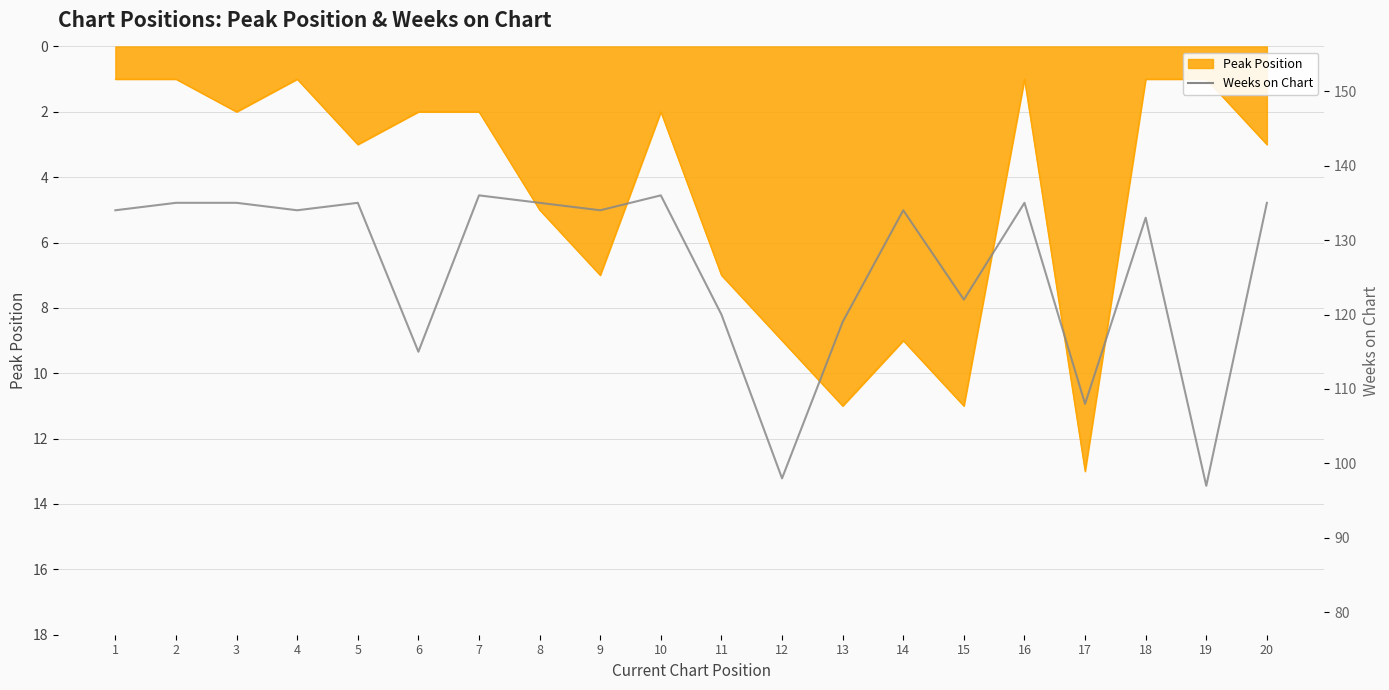

How many lines are shown in the chart?

1